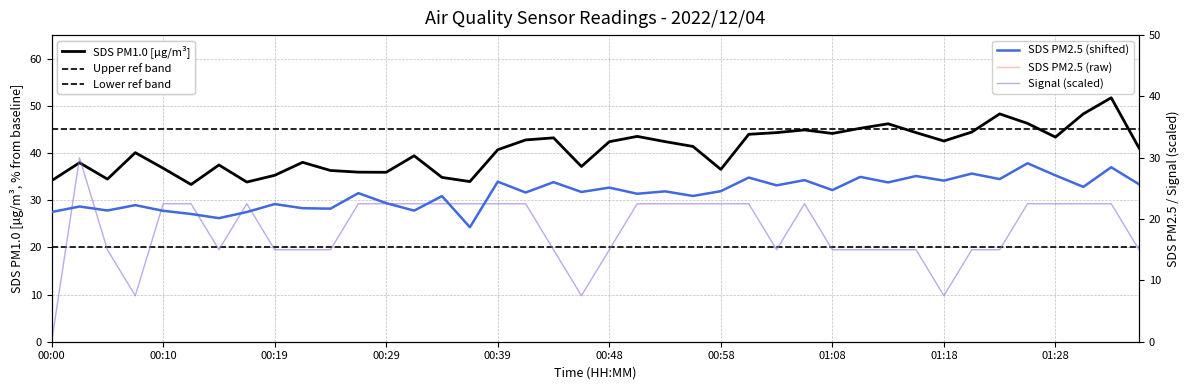

What is the highest value of the Signal series?

30.0